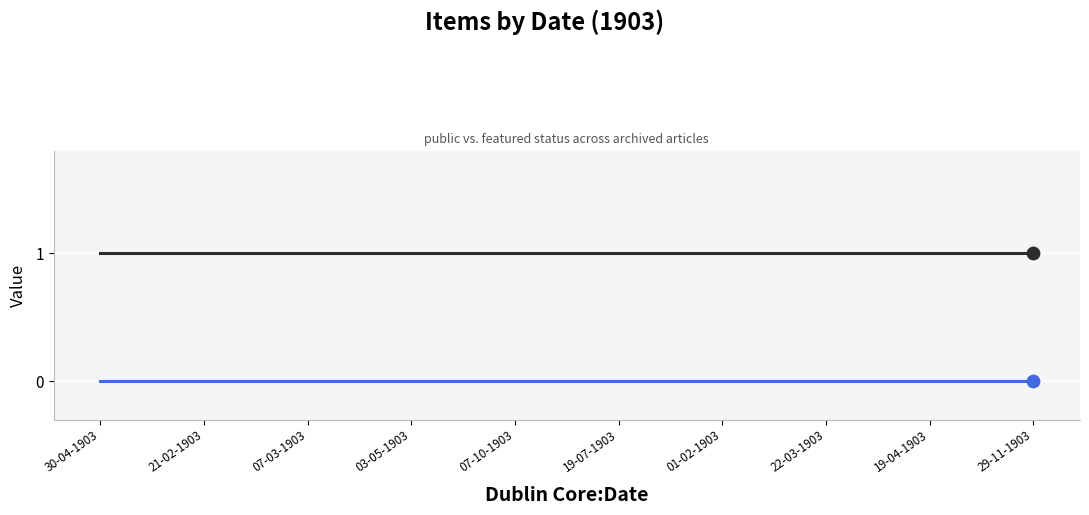

What is the total value across all series at 19-04-1903?

1